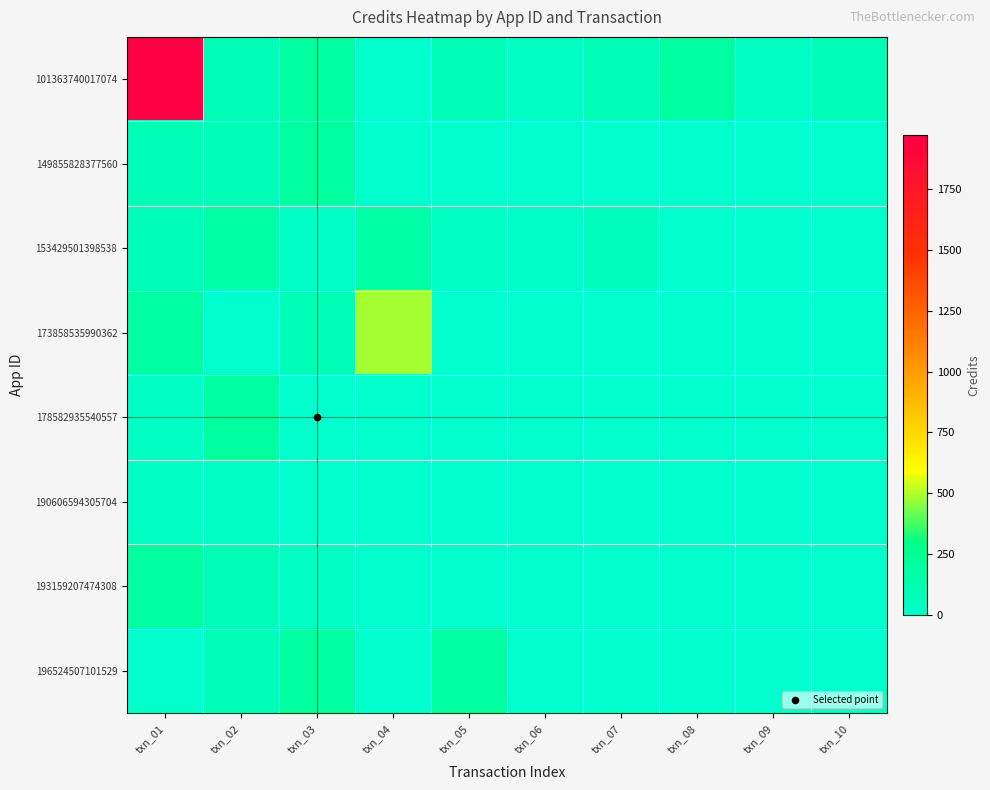

Which series has the largest range (max minus min)?

101363740017074